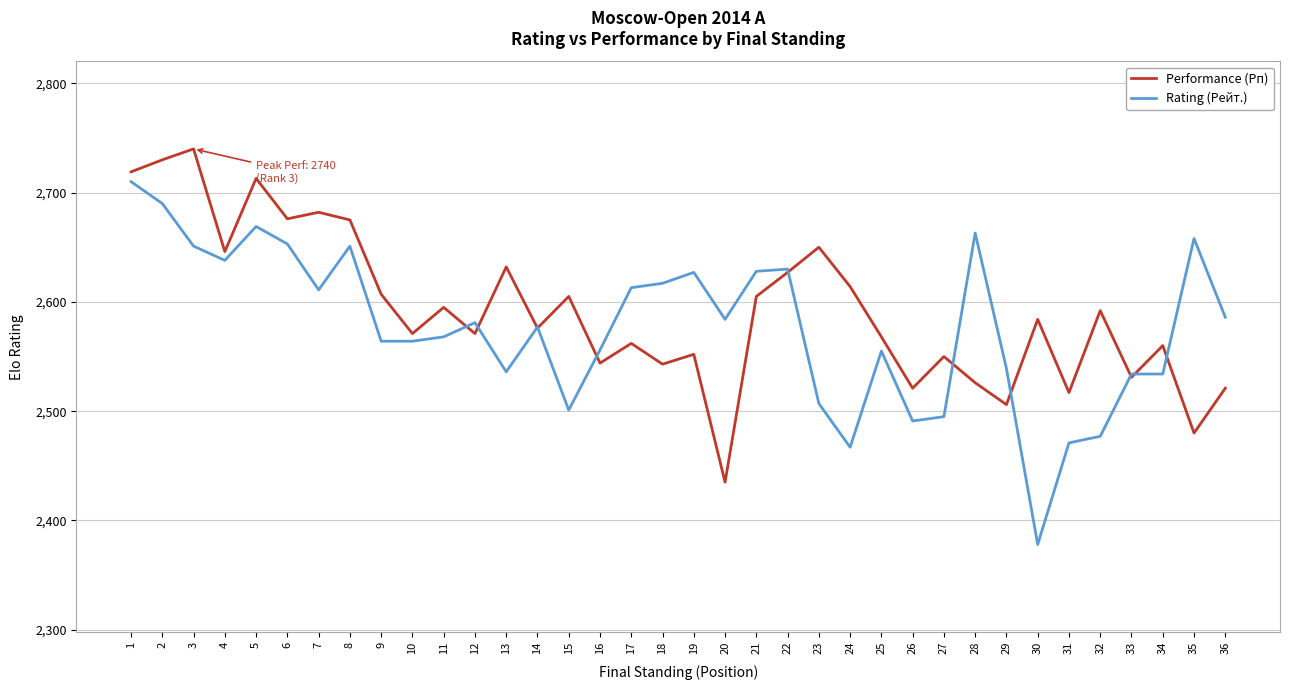

Is it true that Rating (Рейт.) equals 1518 at 29?

False